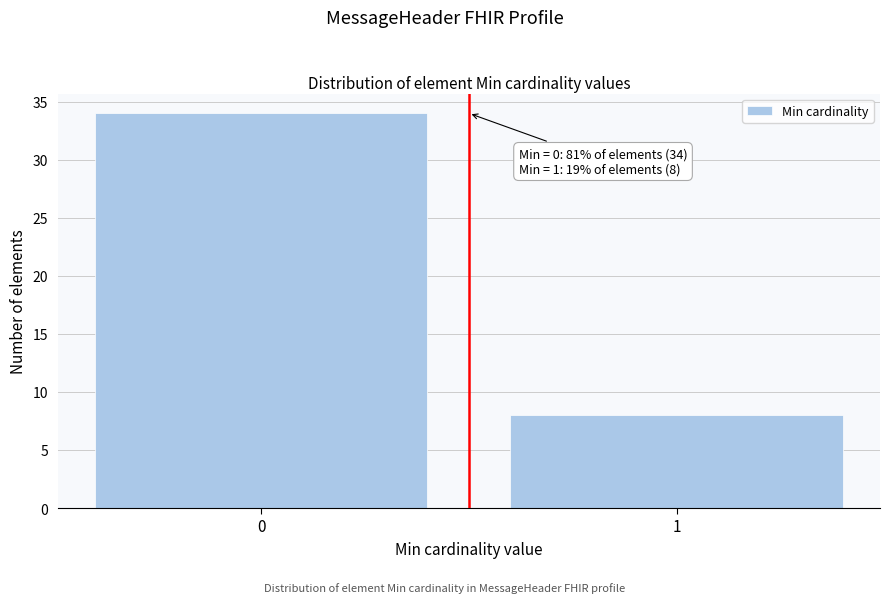

Reading left to right, list all the values displayed in this chart.

0=34	1=8